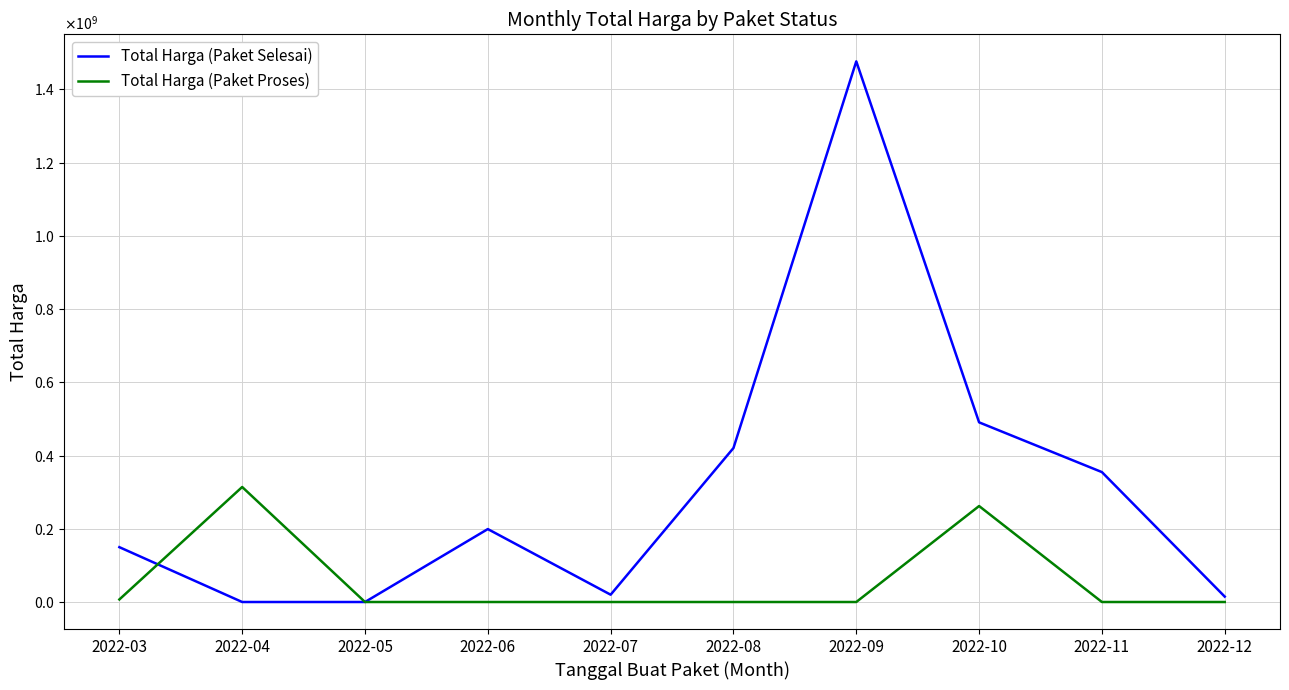

Is the value of Total Harga (Paket Selesai) at 2022-09 greater than the value of Total Harga (Paket Proses) at 2022-09?

Yes